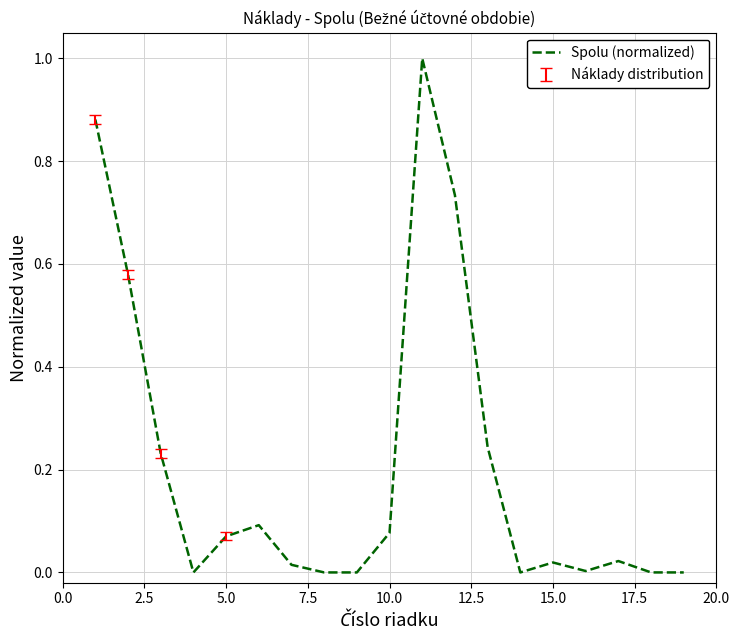

What is the maximum value shown in the chart?

1.0